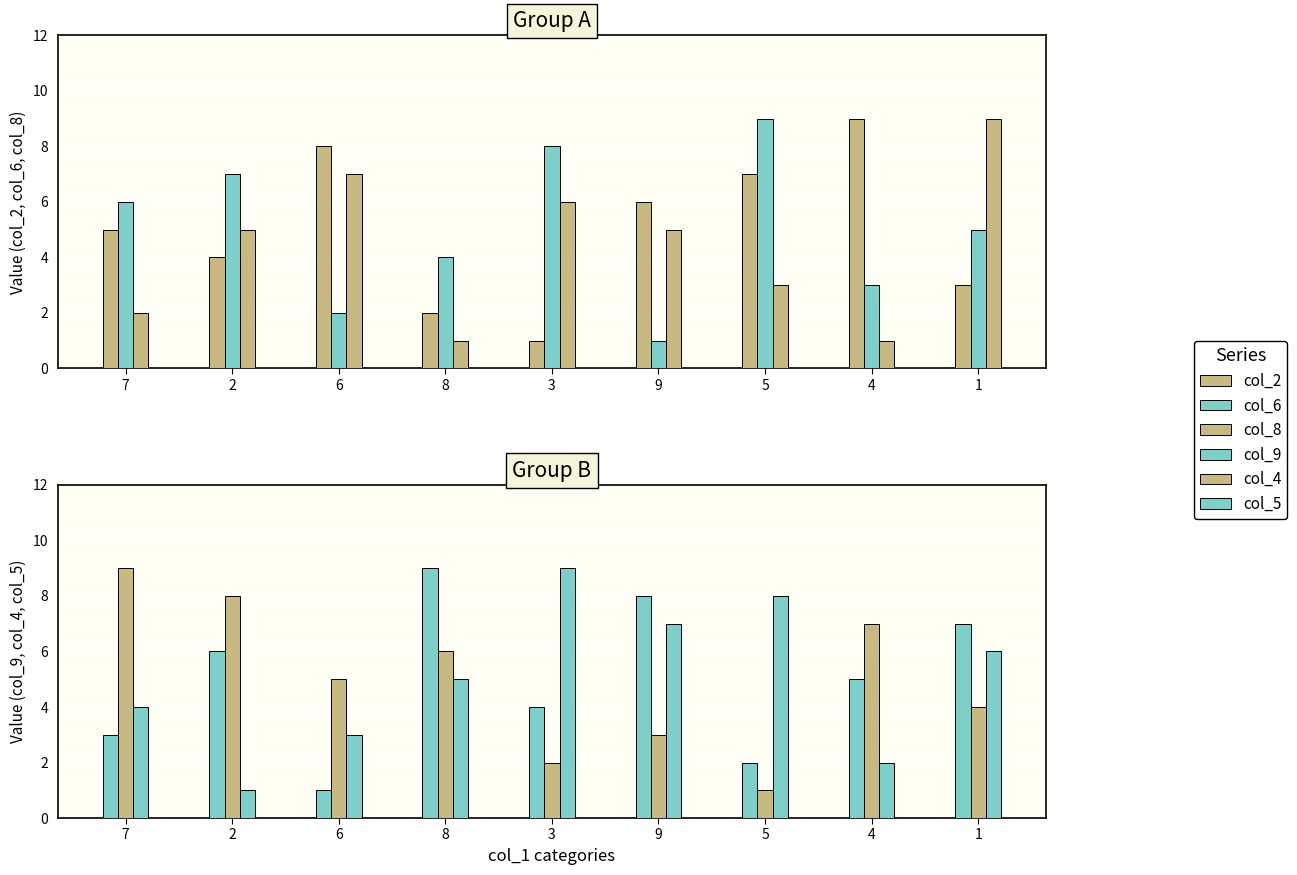

Is it true that col_9 equals 9 at 8?

True